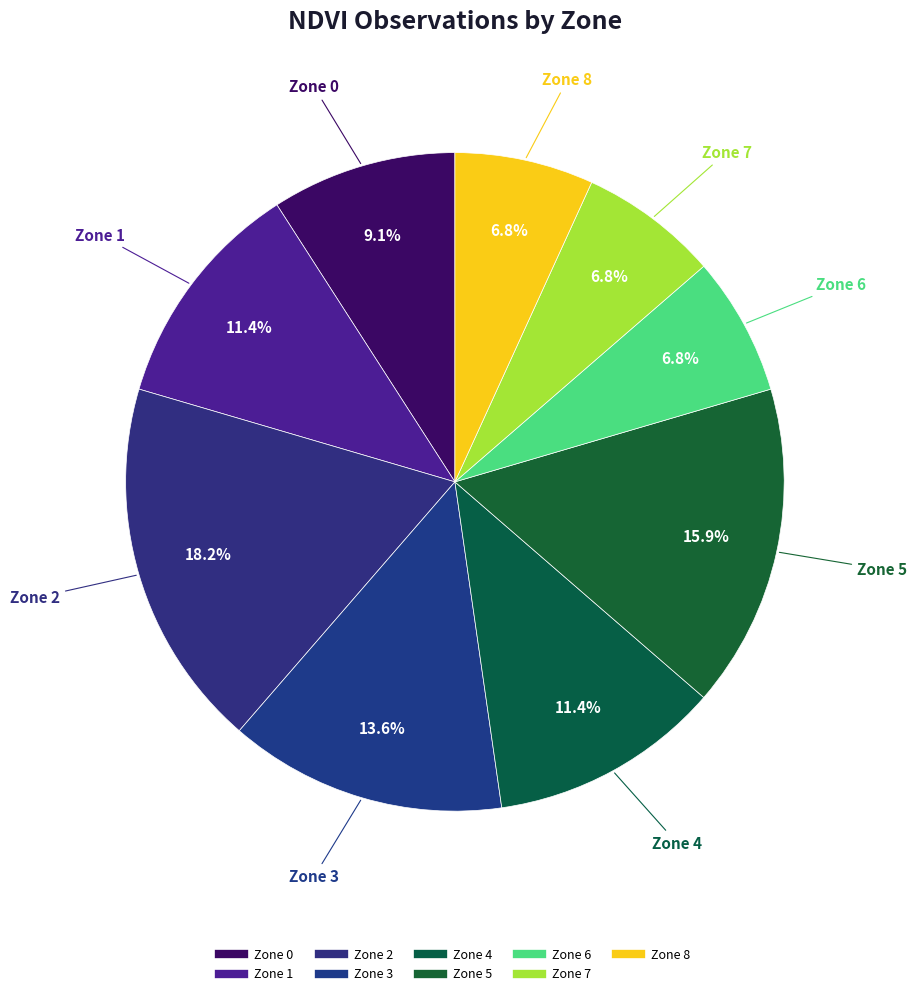

What percentage is NOT represented by Zone 3?

86.4%